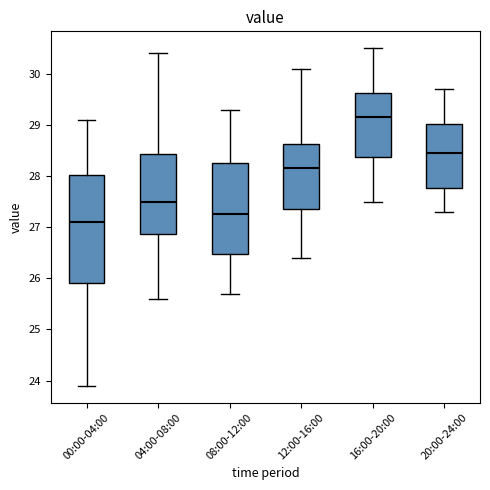

Comparing the boxes themselves (not the whiskers), which one is the tallest?

00:00-04:00